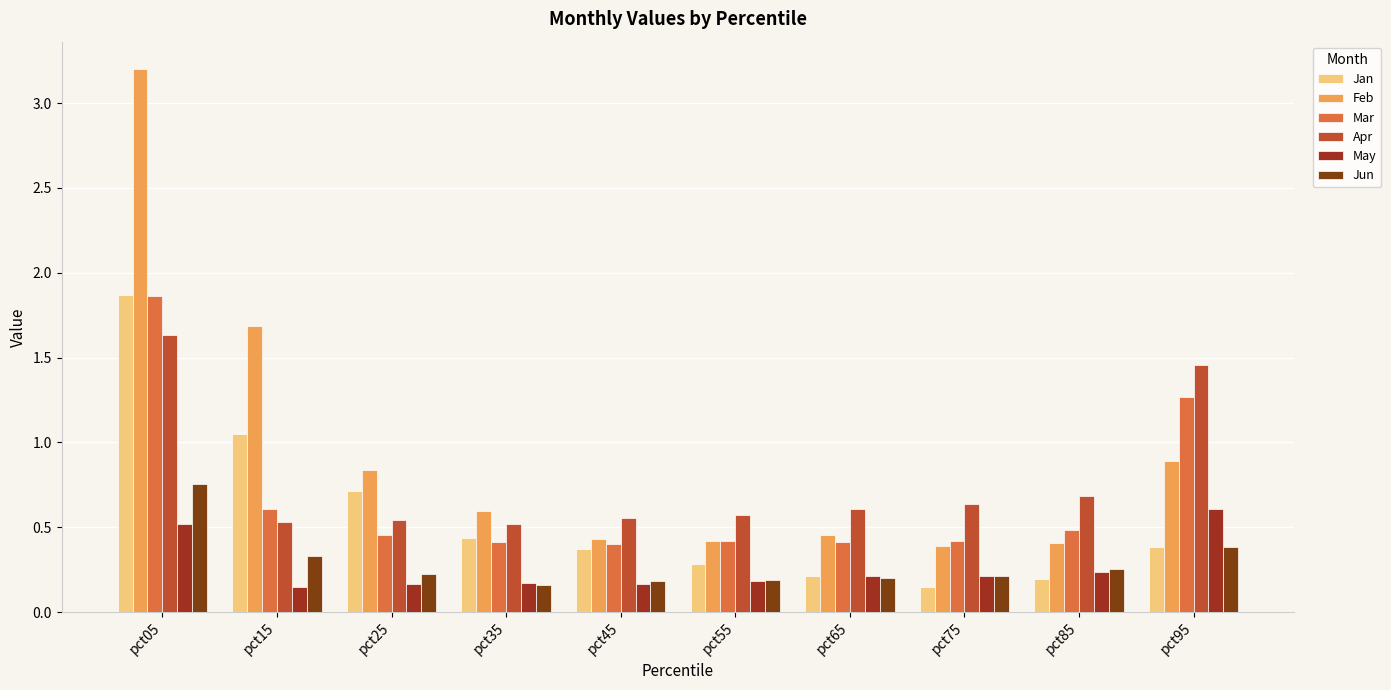

How many bars are there in total?

60